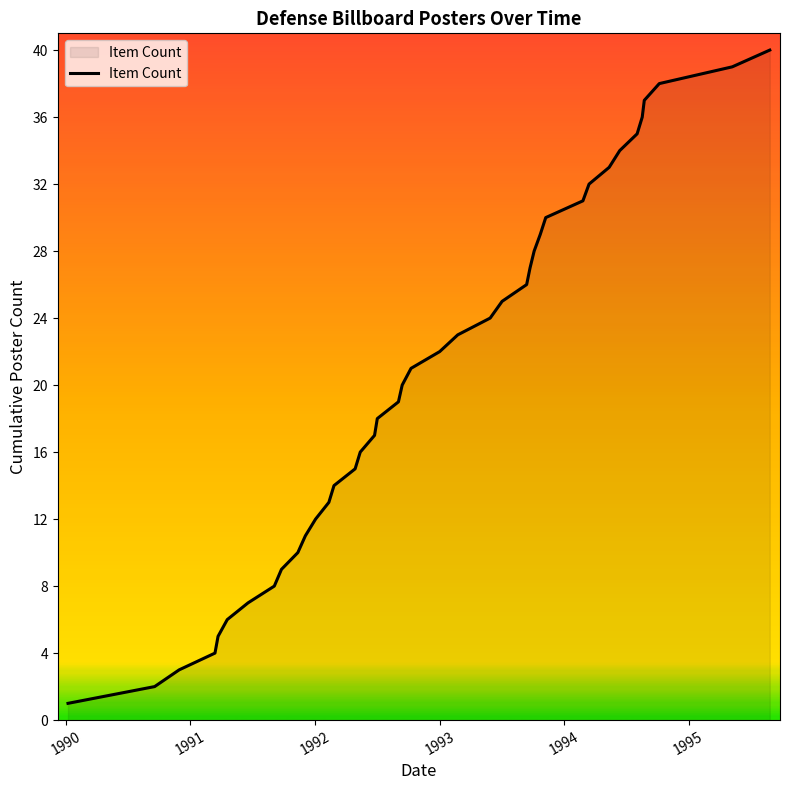

What is the maximum value shown in the chart?

40